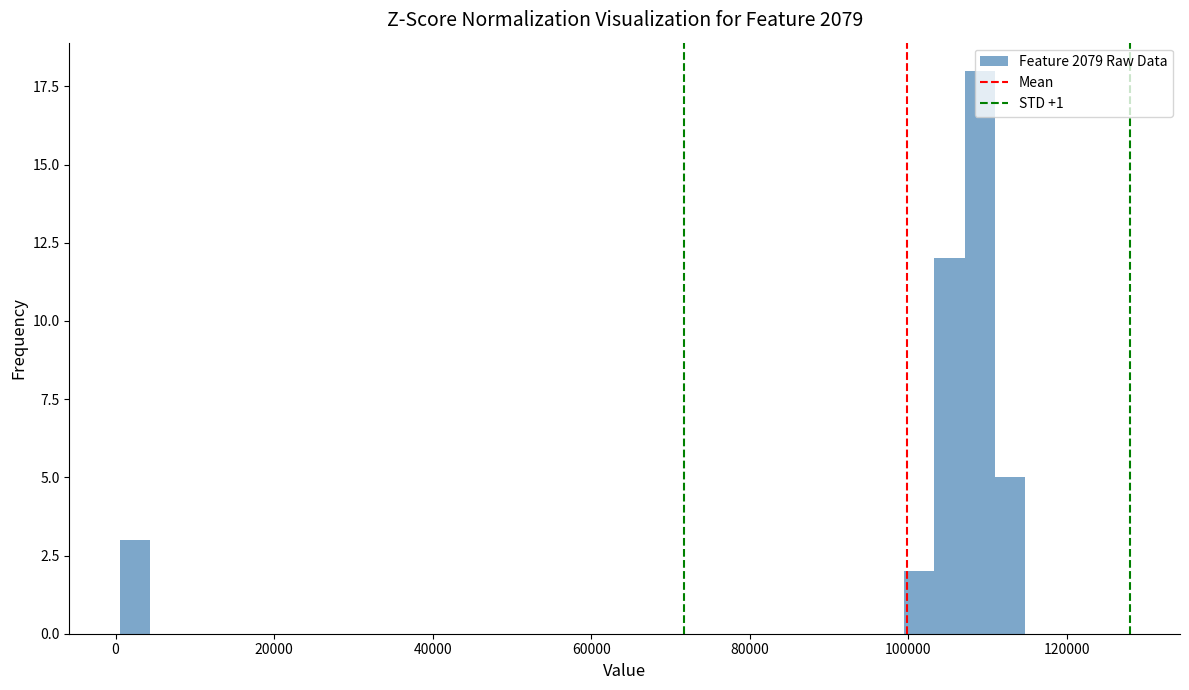

Read against the x-axis, roughly where is the centre of the tallest bar?

110000